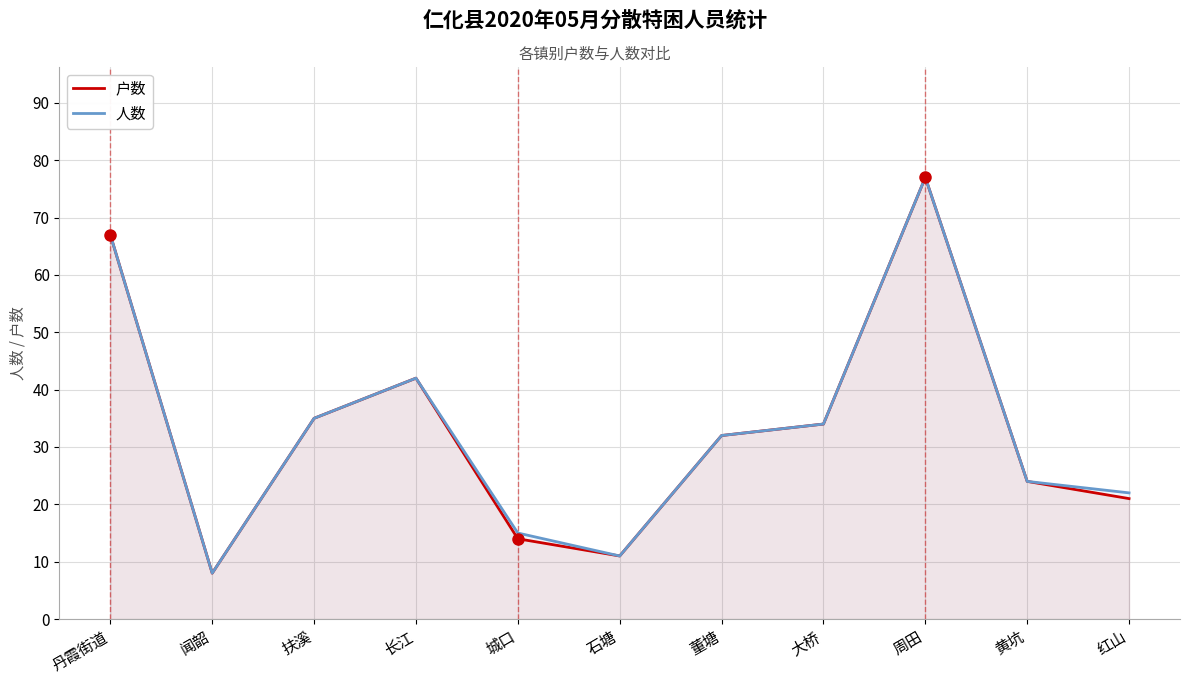

What is the sum of all 人数 values?

367